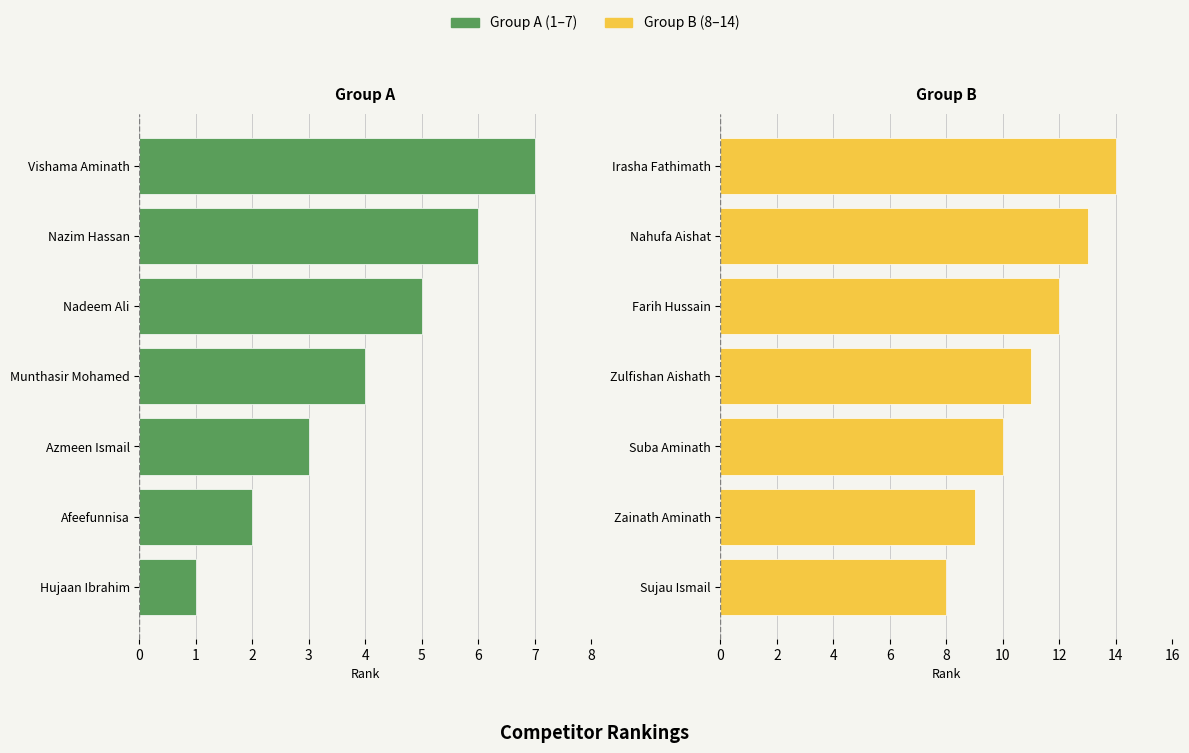

At 4, list the series in order from largest to smallest.

Group B (8–14), Group A (1–7)